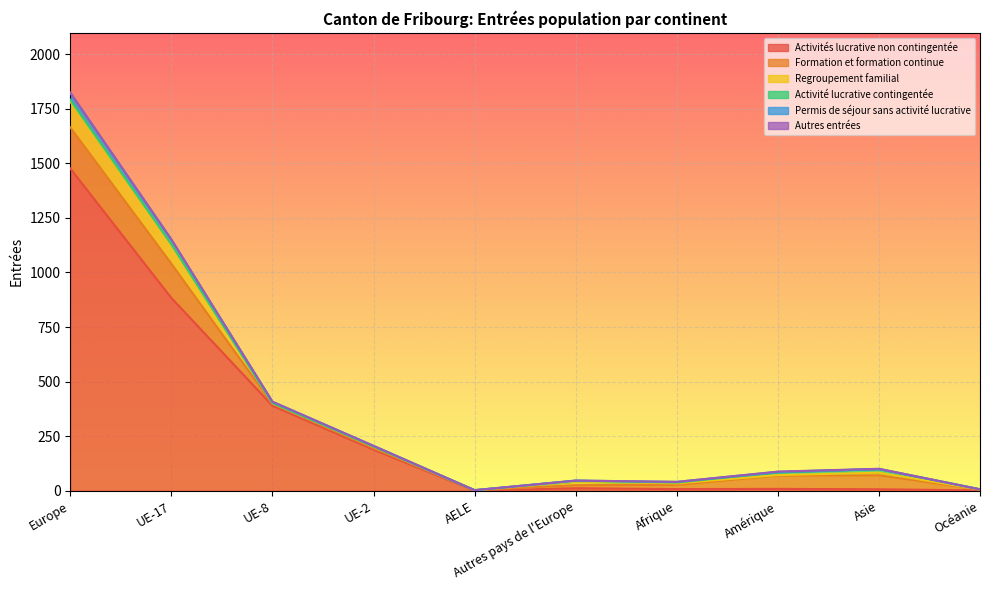

What is the total value across all series at Autres pays de l'Europe?

47